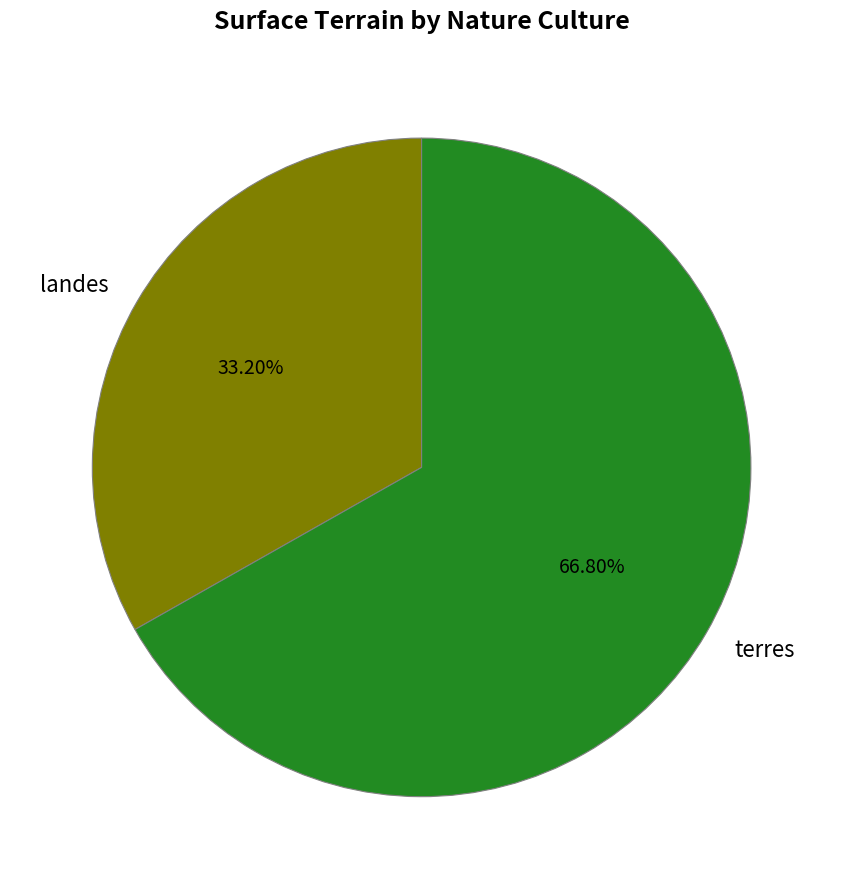

Which has a higher value, landes or terres?

terres